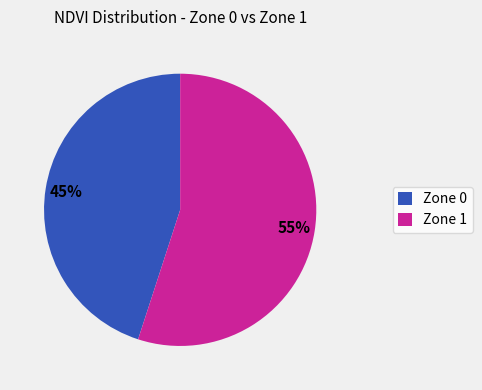

Which slice is the largest?

Zone 1